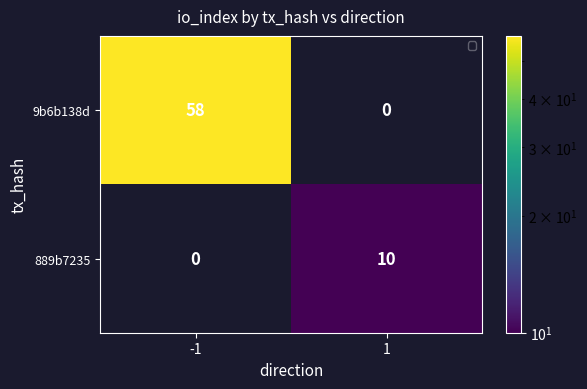

True or false: 889b7235 has a value of 0 at -1.

True